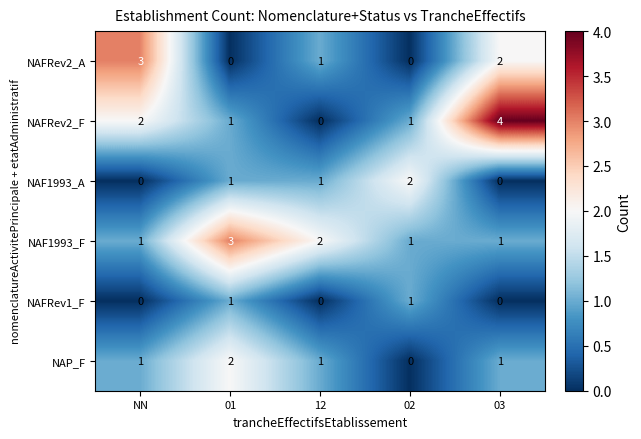

Count the NAFRev1_F values in the range 0 to 1.

5